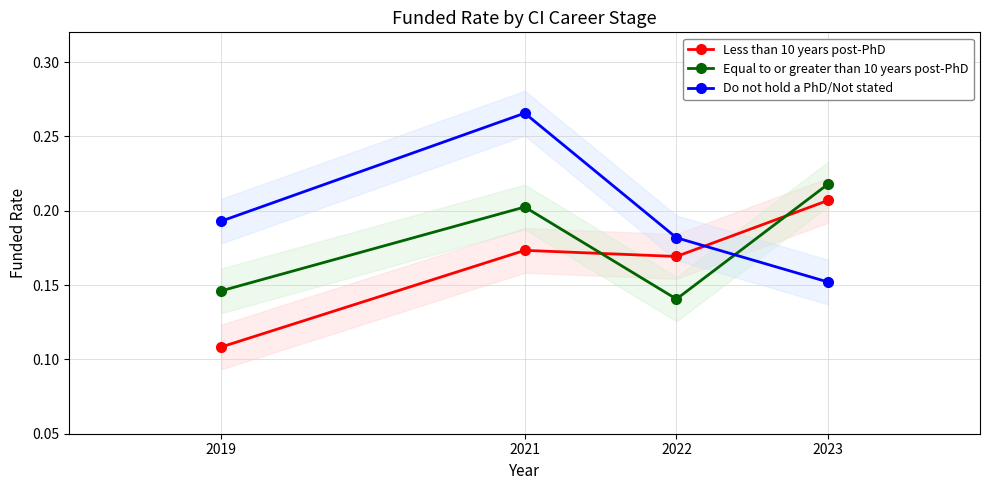

How many interior local peaks does the Less than 10 years post-PhD series have?

1